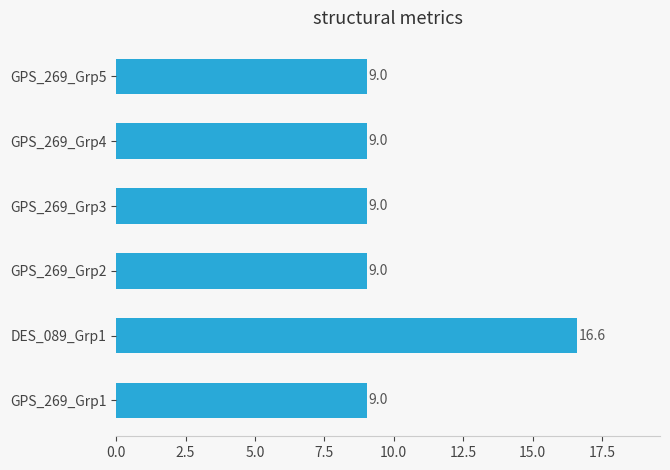

Which label corresponds to the largest value in the chart?

DES_089_Grp1